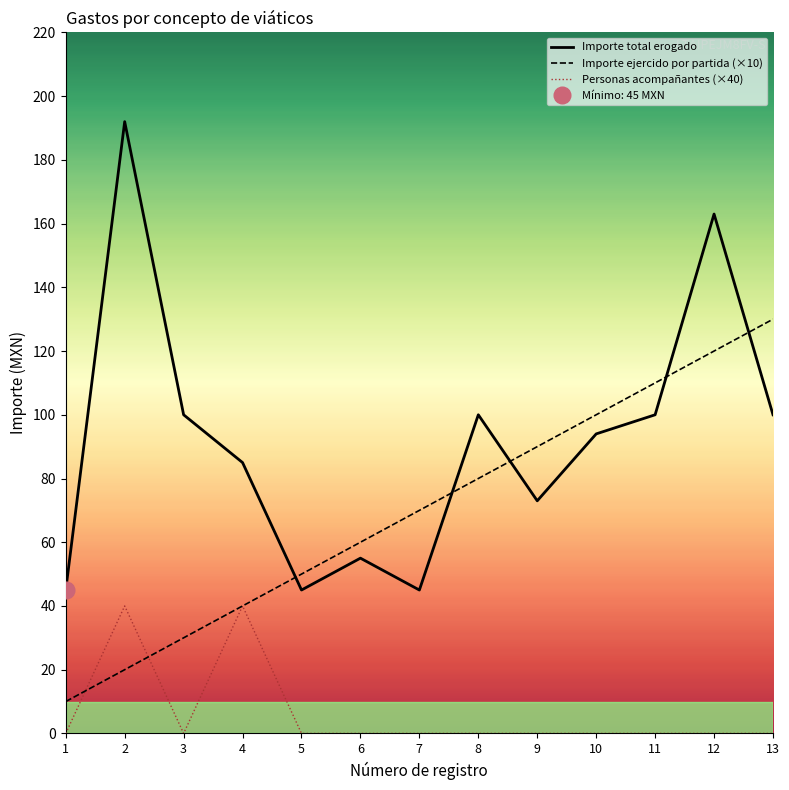

List the series in order of their overall mean, highest first.

Importe total erogado, Importe ejercido por partida (×10), Personas acompañantes (×40)